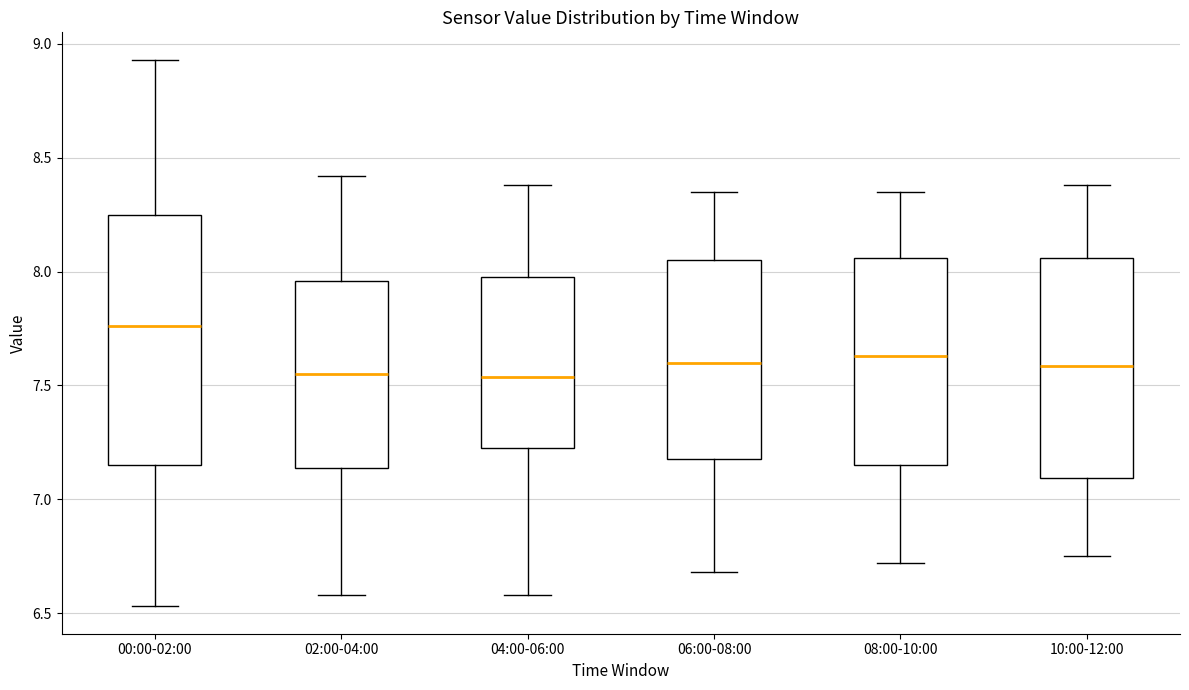

Which box has the highest median line?

00:00-02:00